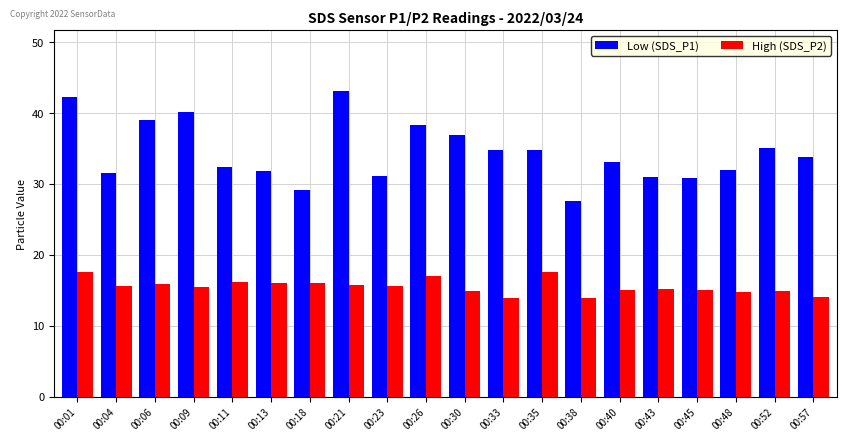

Does the chart contain stacked bars?

No